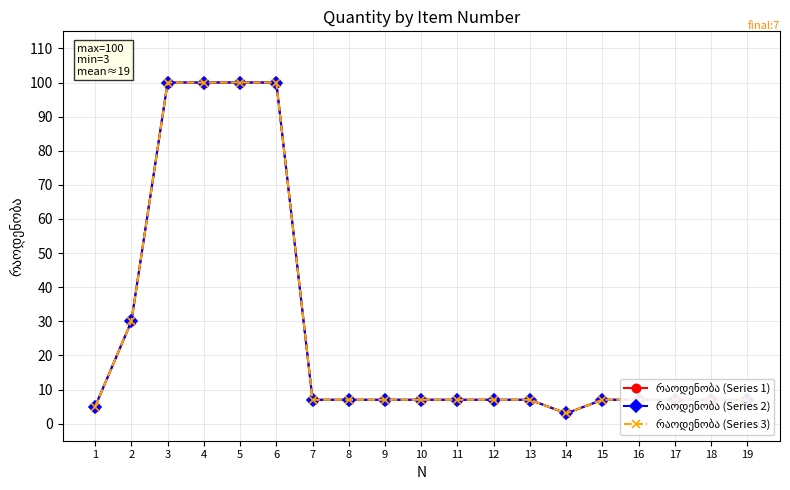

Is this an area chart (filled region under the line)?

No